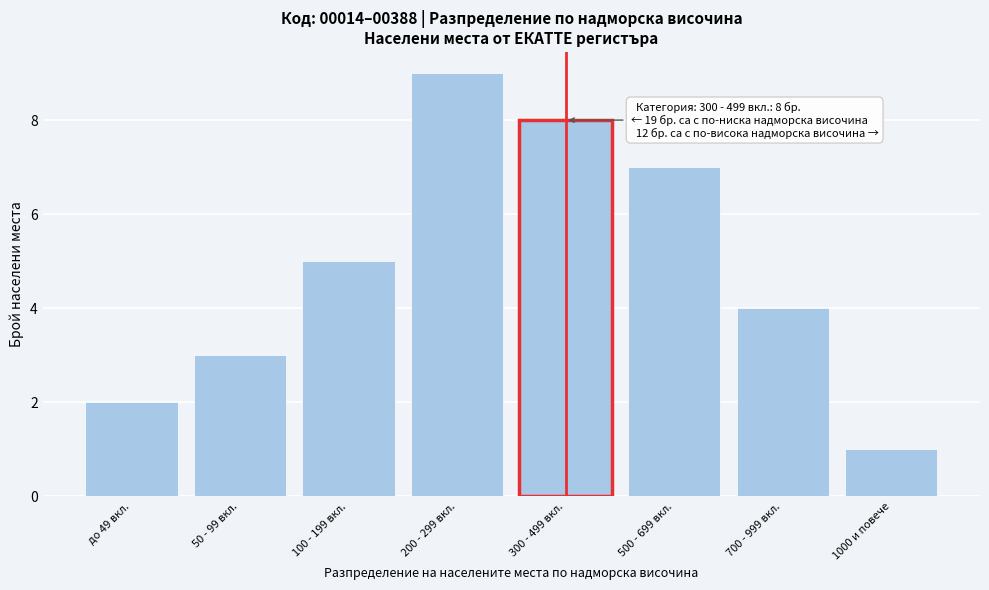

Reading left to right, transcribe all the data shown in this chart.

2	3	5	9	8	7	4	1